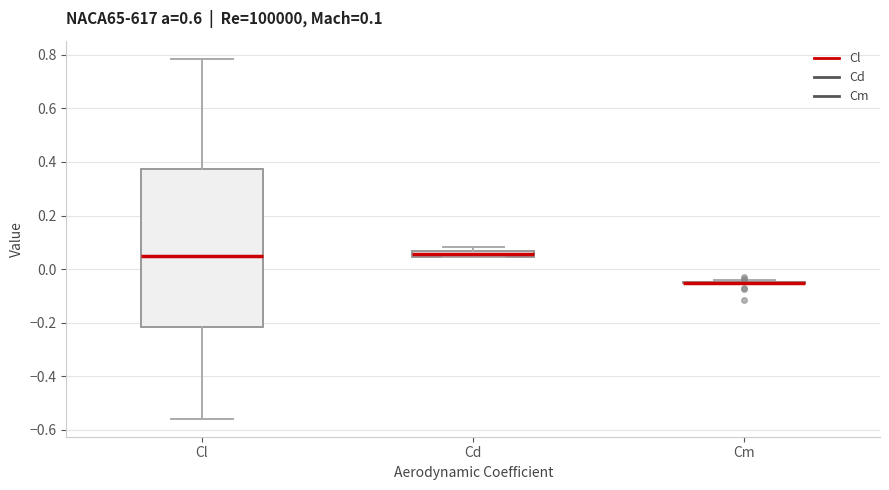

Comparing the boxes themselves (not the whiskers), which one is the tallest?

Cl